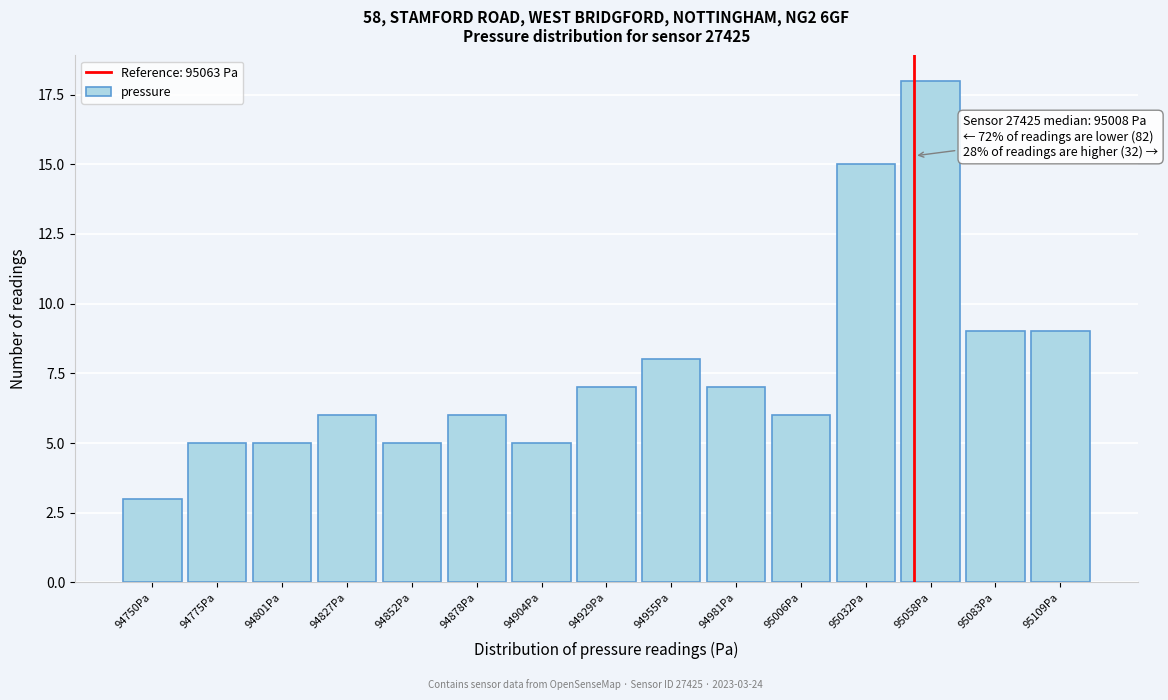

Reading left to right, what are all the values shown in this chart?

3	5	5	6	5	6	5	7	8	7	6	15	18	9	9